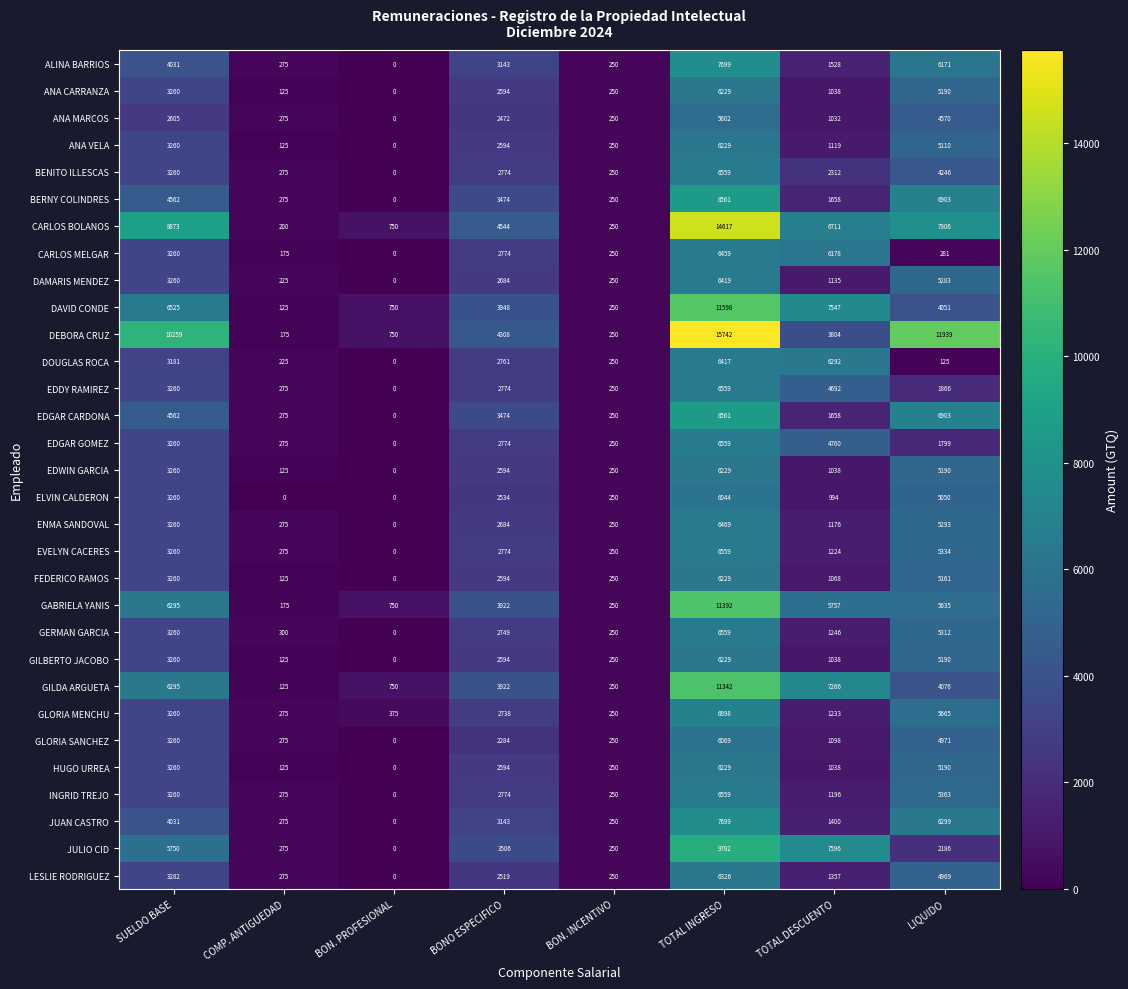

What is the highest value of the GERMAN GARCIA series?

6559